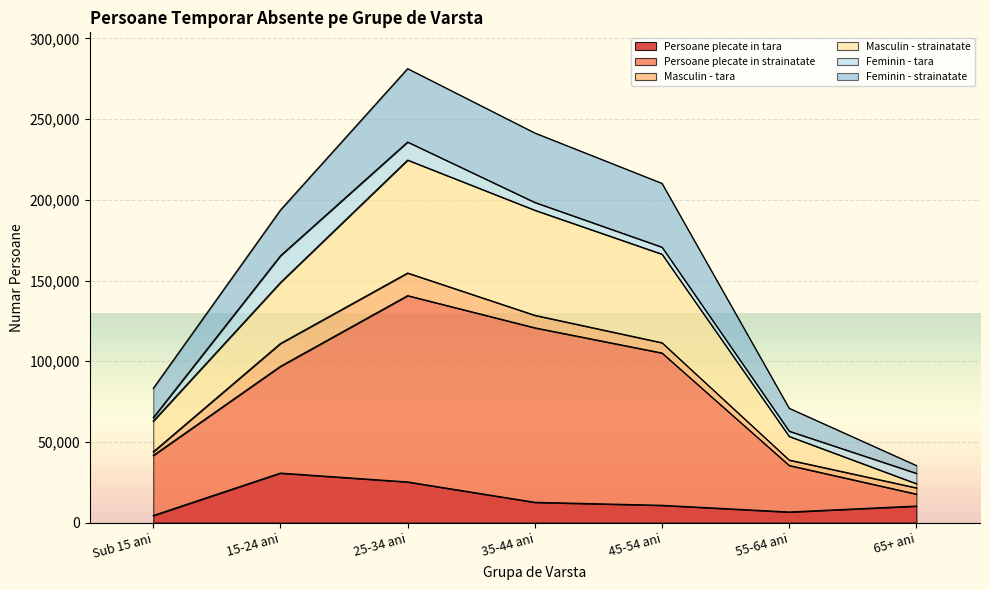

At which category is the sum across all series the highest?

25-34 ani